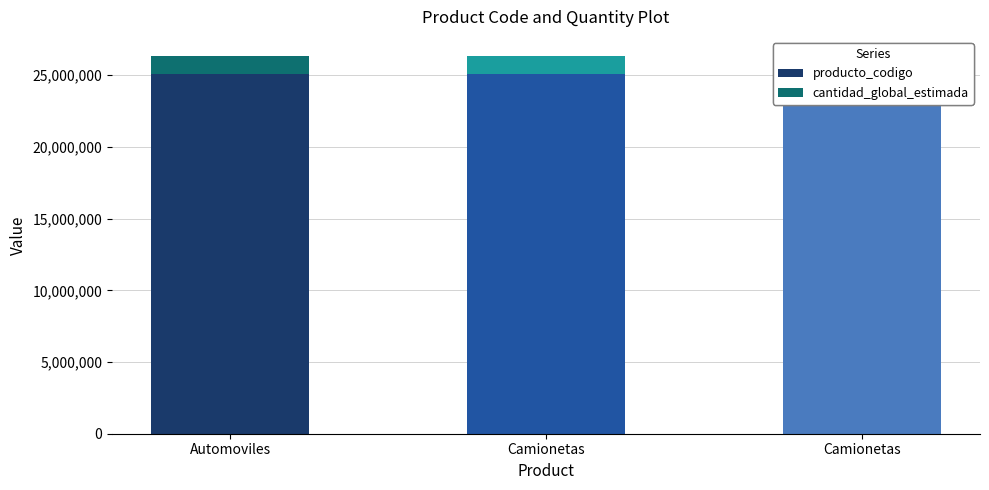

True or false: cantidad_global_estimada has a value of 587570.2 at Camionetas.

False